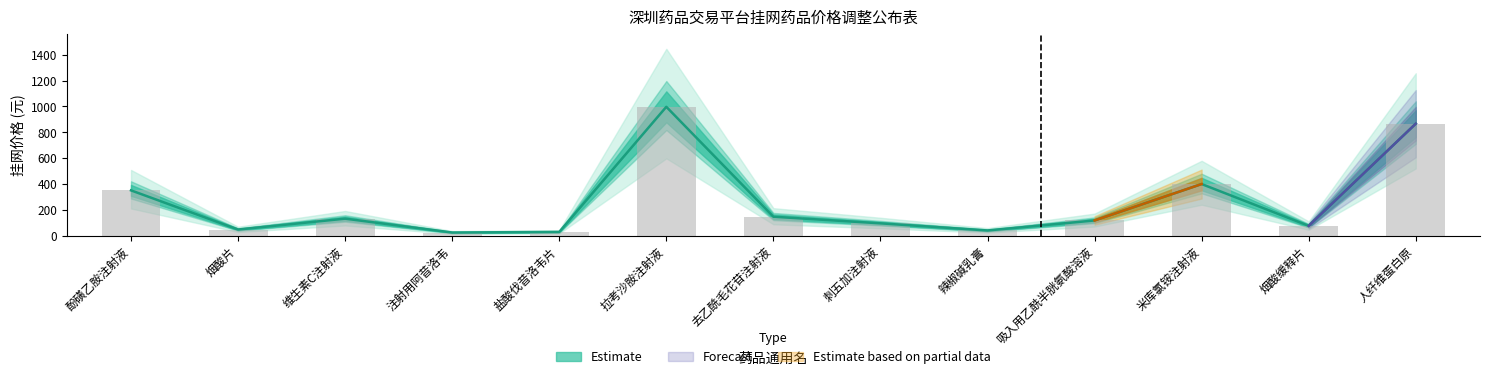

What is the minimum value shown in the chart?

24.8